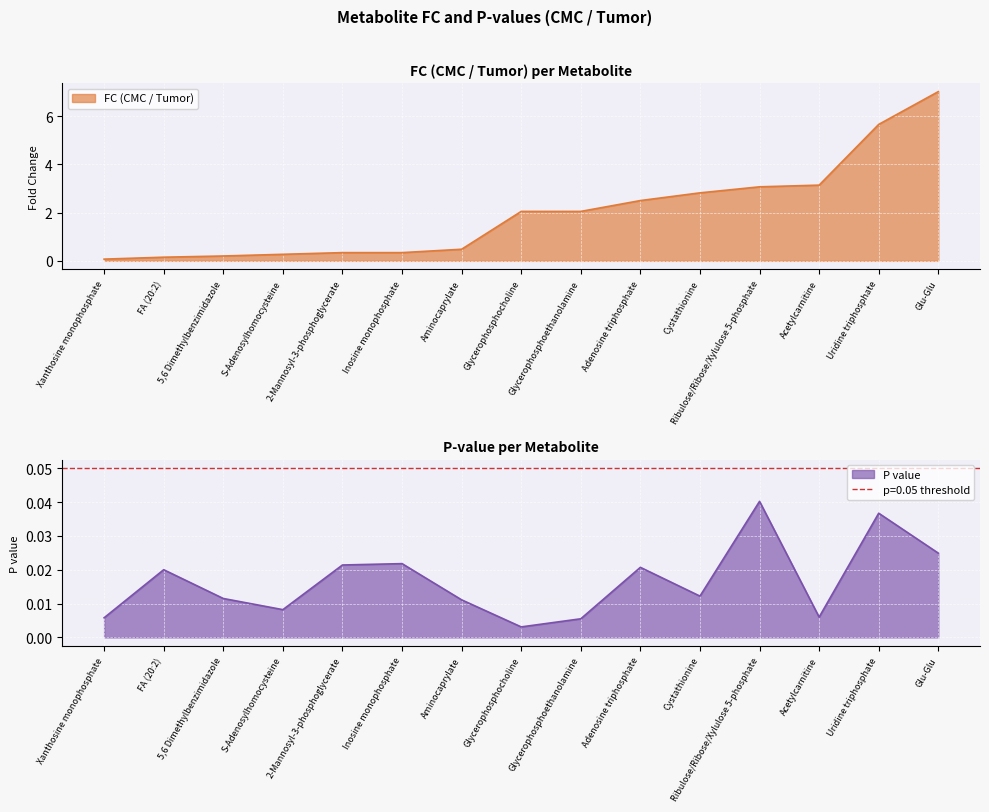

The FC (CMC / Tumor) series shows 0.9 at Aminocaprylate. True or false?

False